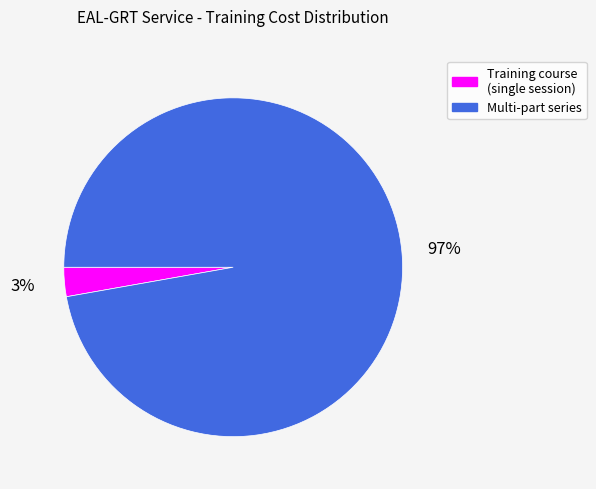

To the nearest percent, what is the average slice percentage?

50%